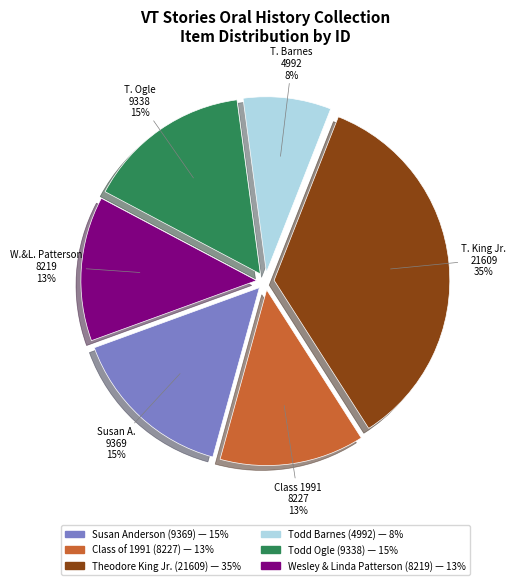

Which category has the biggest portion of the pie?

Theodore King Jr. (21609)